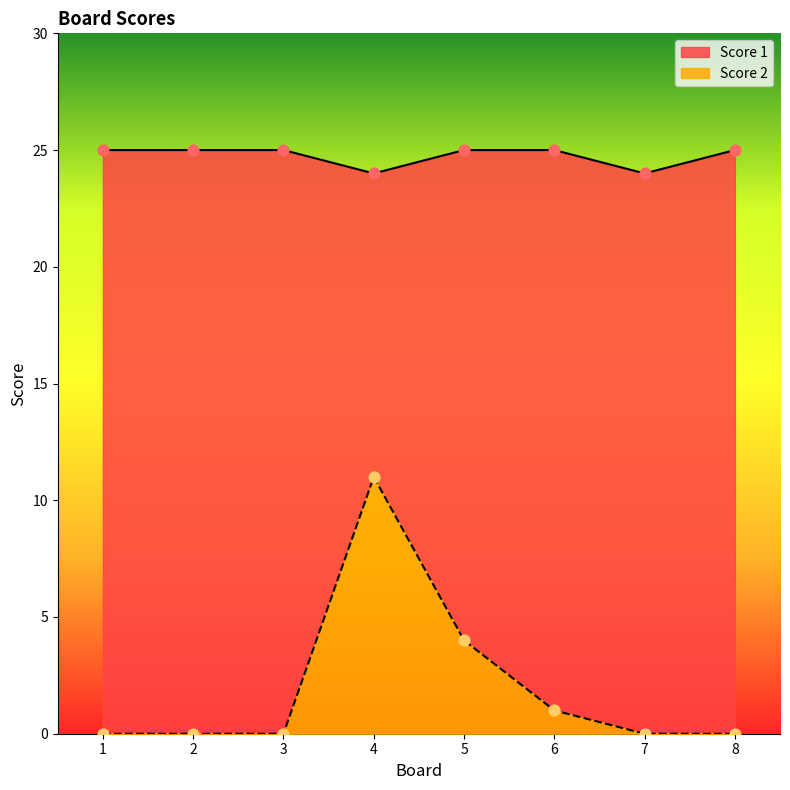

What is the total value across all series at 2?

25